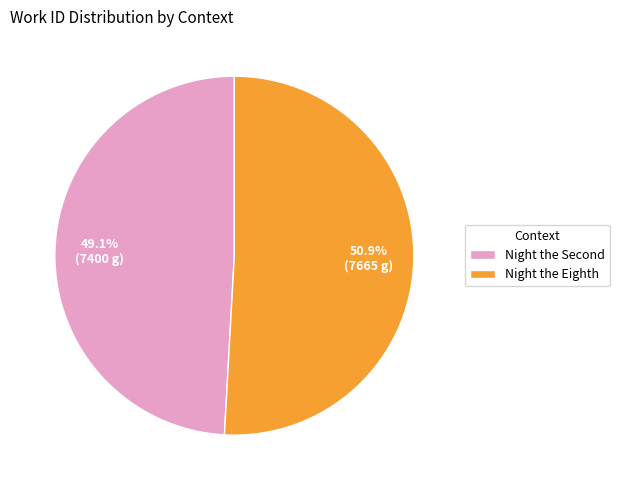

What percentage is the Night the Eighth slice, to the nearest percent?

51%